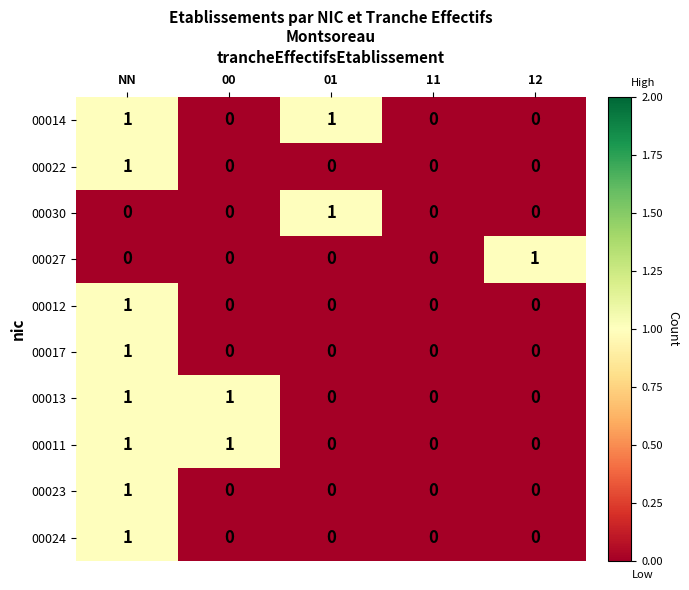

Count the 00017 values in the range 0 to 1.

5